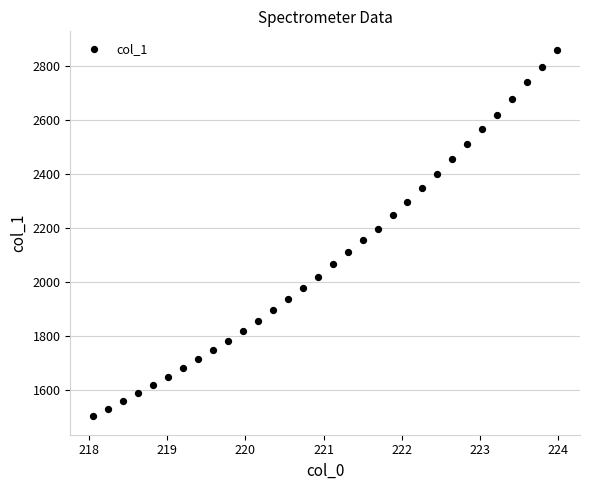

What is the range of X values (max minus min)?

5.9